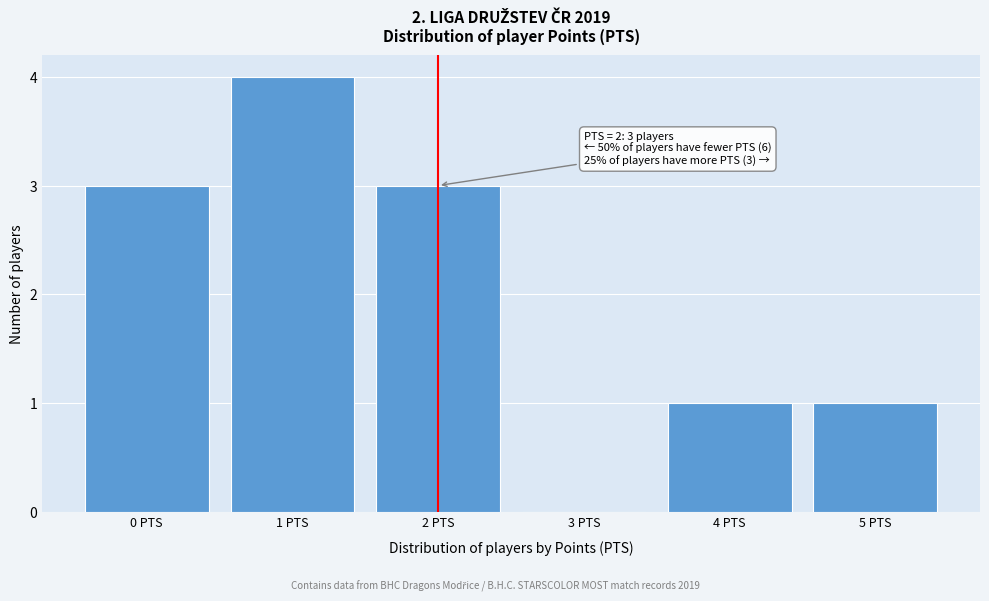

Over which range of the x-axis is the bar tallest?

0.5 to 1.5